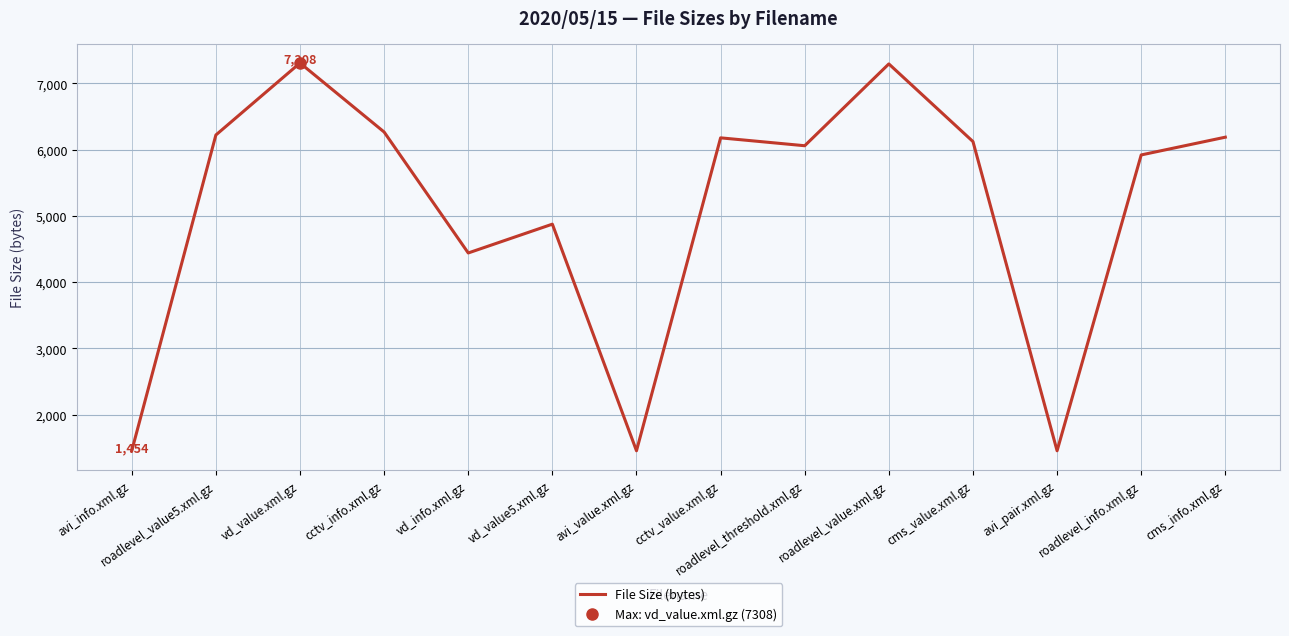

What is the value of the 4th point from the left?

6266